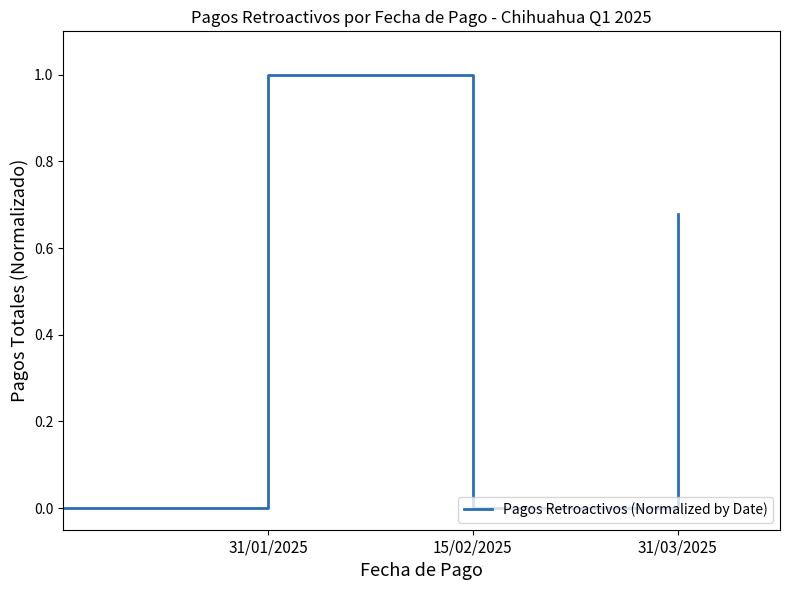

How many interior local peaks (higher than both neighbors) does the data have?

1